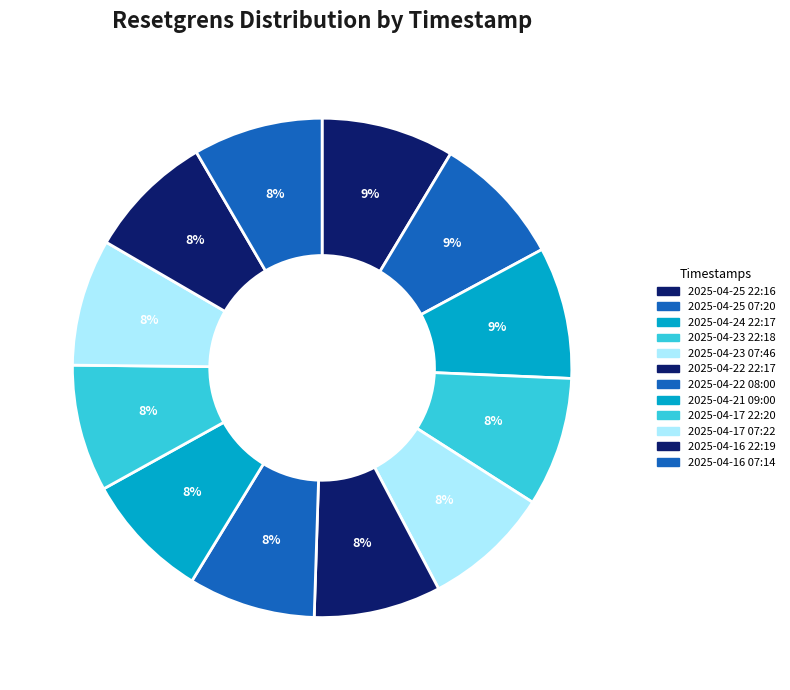

Does 2025-04-21 09:00 represent more than half of the total?

No